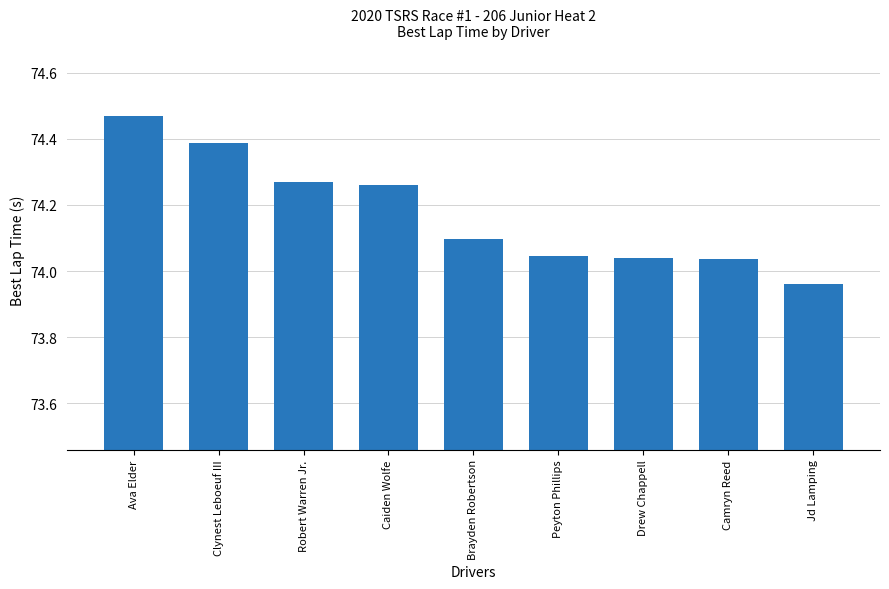

Which category has the lowest value across all series?

Jd Lamping